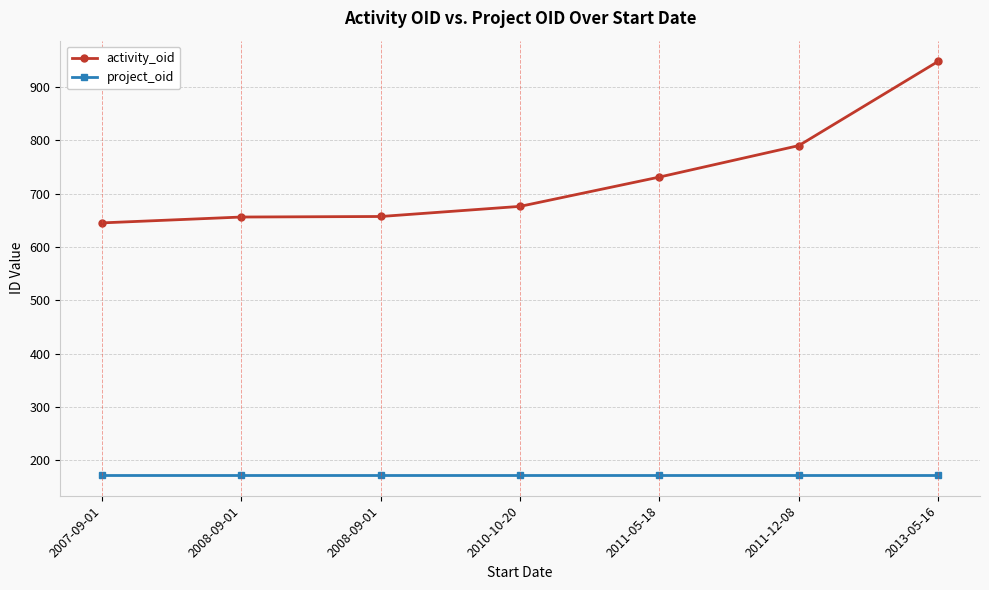

What is the difference between the second highest and minimum values in the activity_oid series?

145